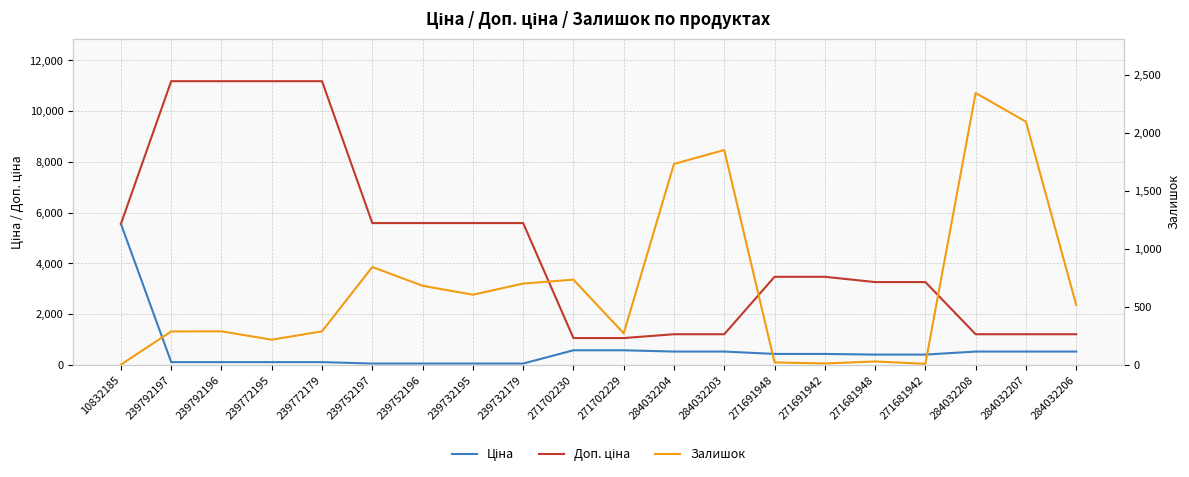

The value of Залишок at 10832185 is 3.0. True or false?

True